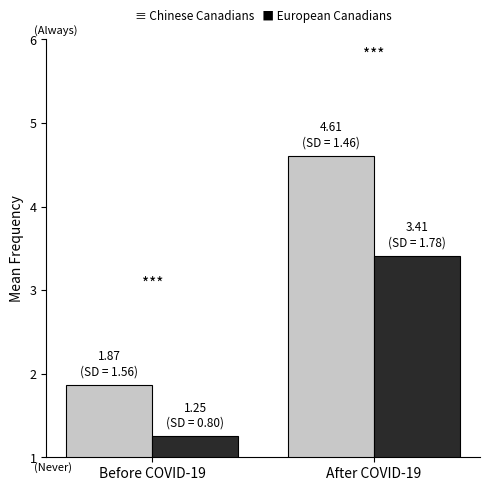

At which category does the chart reach its peak across all series?

After COVID-19